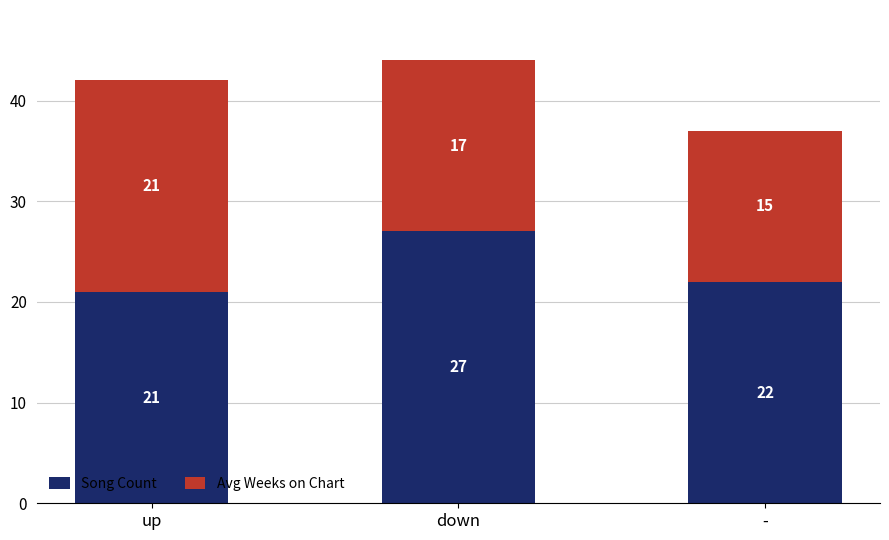

What is the maximum value for Song Count?

27